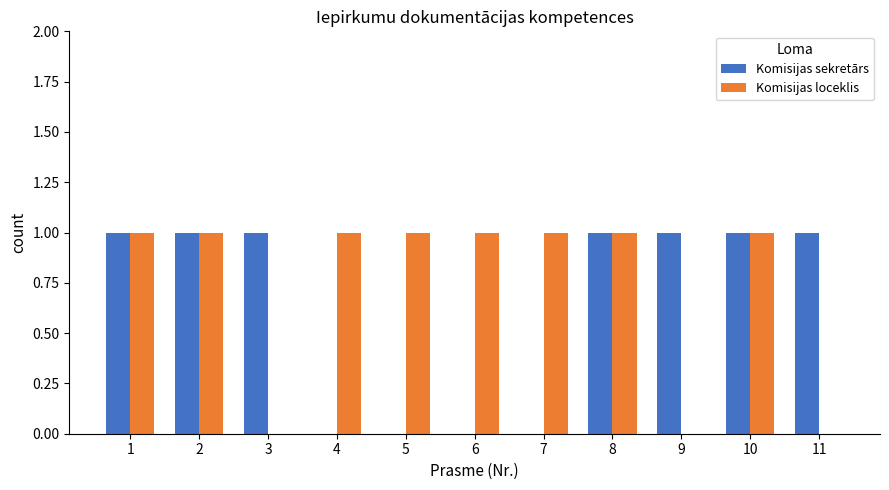

How many categories are shown in the chart?

11